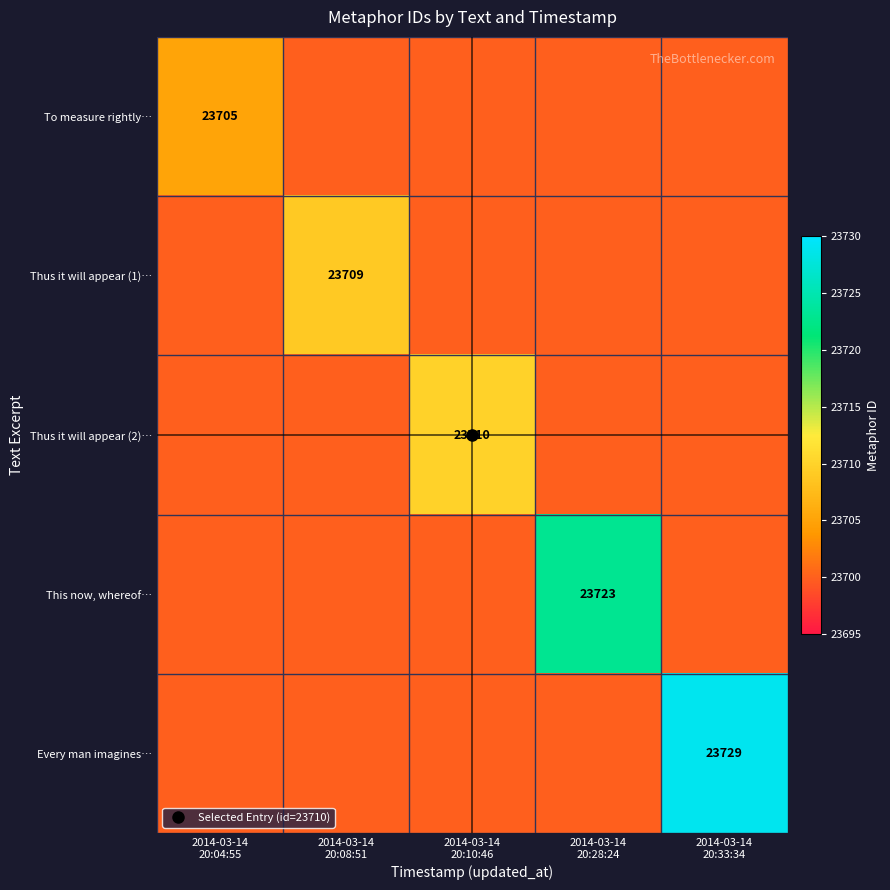

Which series has the largest total across all categories?

Every man imagines…